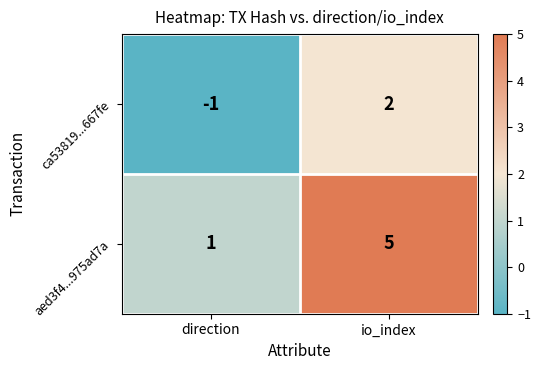

What is the average value of the aed3f4...975ad7a series?

3